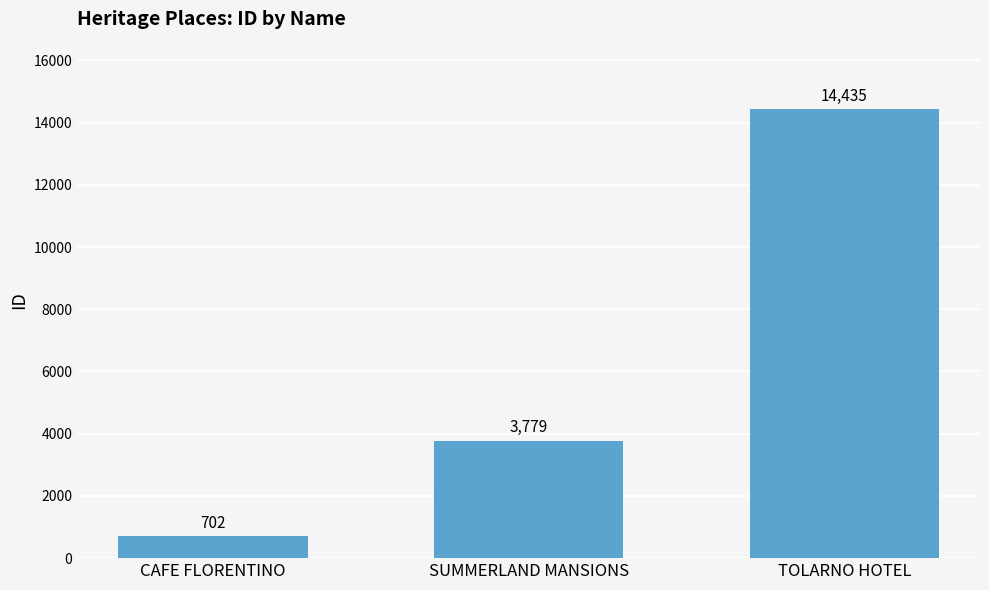

List the labels in order of value, smallest first.

CAFE FLORENTINO, SUMMERLAND MANSIONS, TOLARNO HOTEL